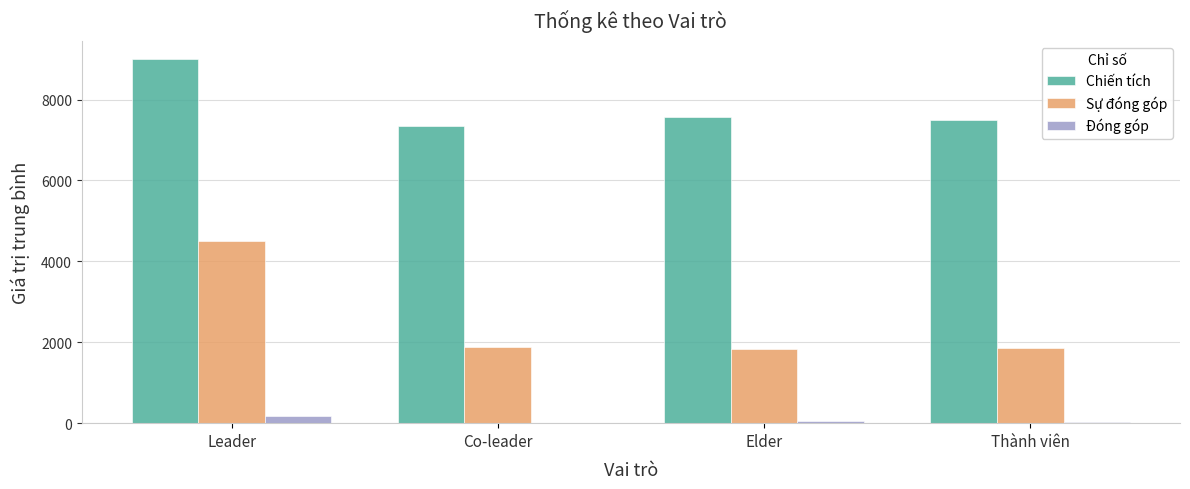

Is the value of Đóng góp at Leader greater than the value of Chiến tích at Co-leader?

No